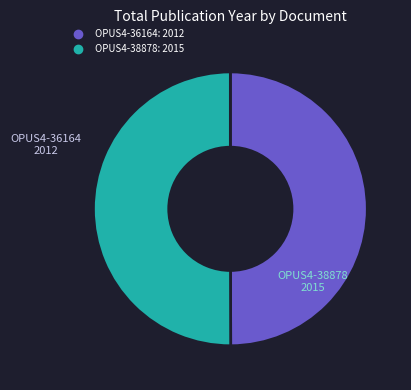

Count the number of slices in the pie.

2